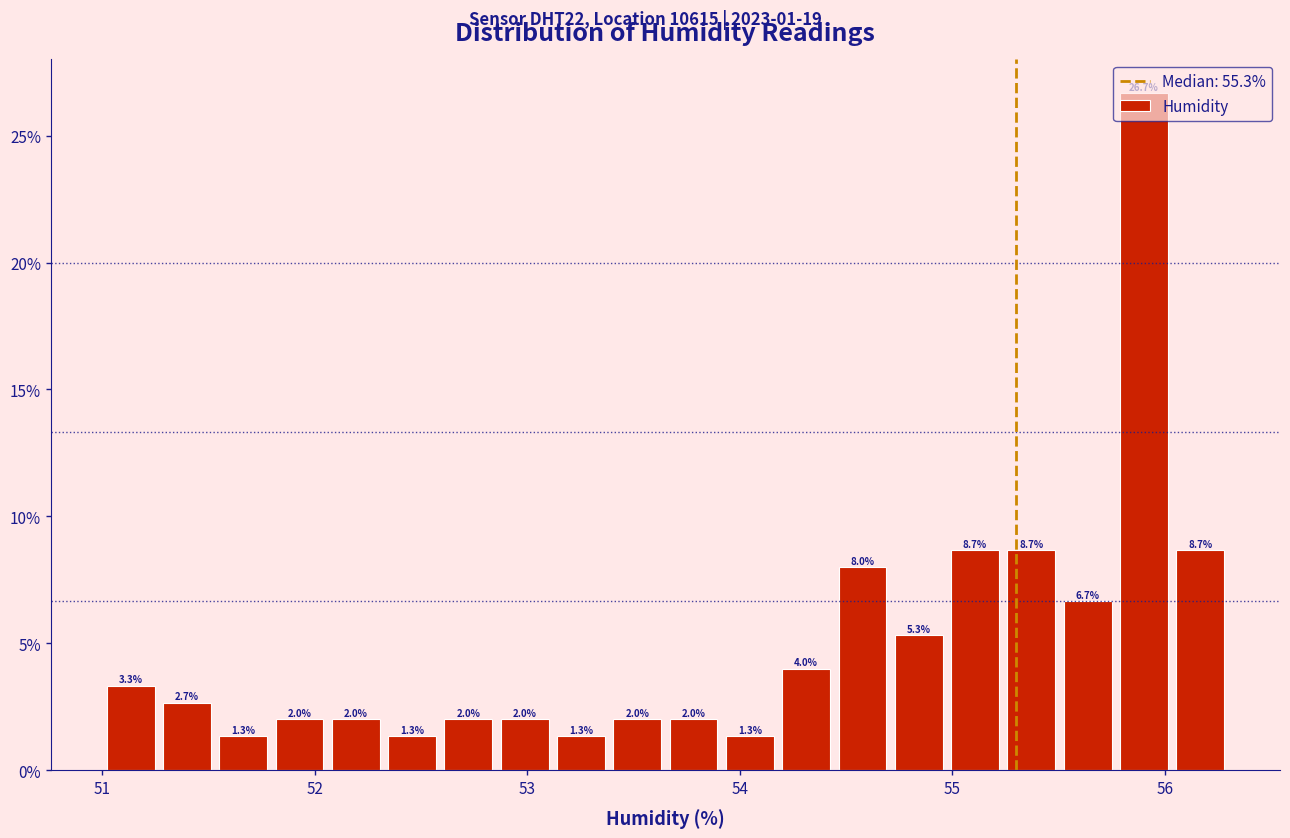

Read against the x-axis, roughly where is the centre of the tallest bar?

55.9